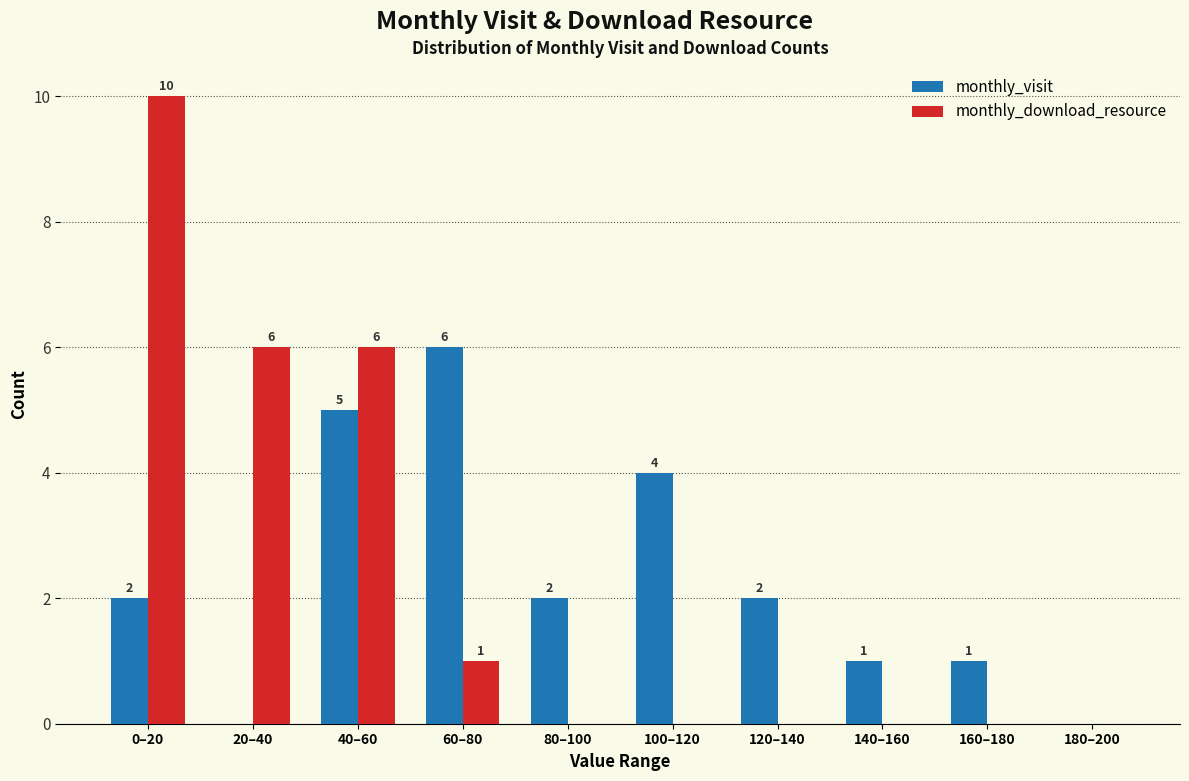

Reading right to left, extract all data points from this chart.

monthly_visit: 180–200=0	160–180=1	140–160=1	120–140=2	100–120=4	80–100=2	60–80=6	40–60=5	20–40=0	0–20=2
monthly_download_resource: 180–200=0	160–180=0	140–160=0	120–140=0	100–120=0	80–100=0	60–80=1	40–60=6	20–40=6	0–20=10